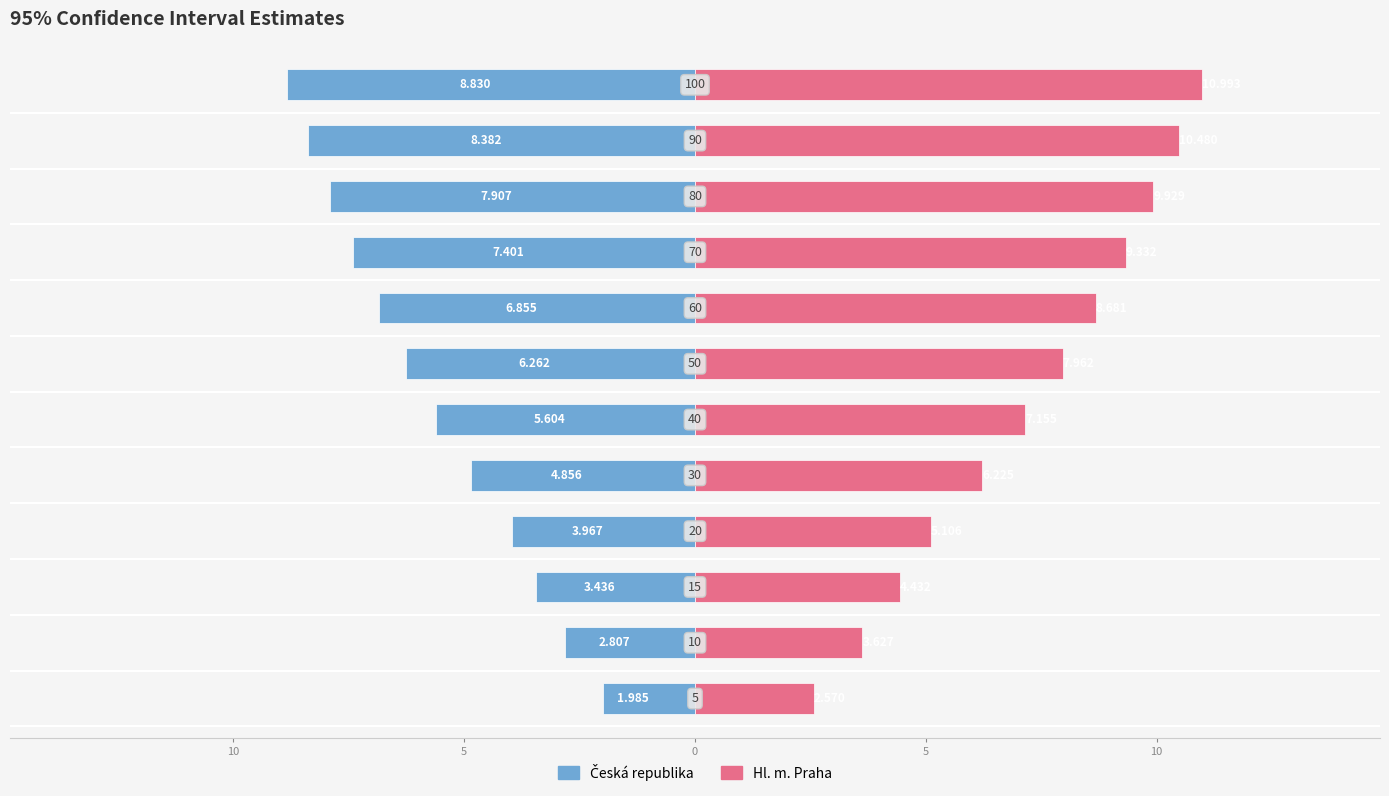

Rank the series by their maximum value, from lowest to highest.

Česká republika, Hl. m. Praha